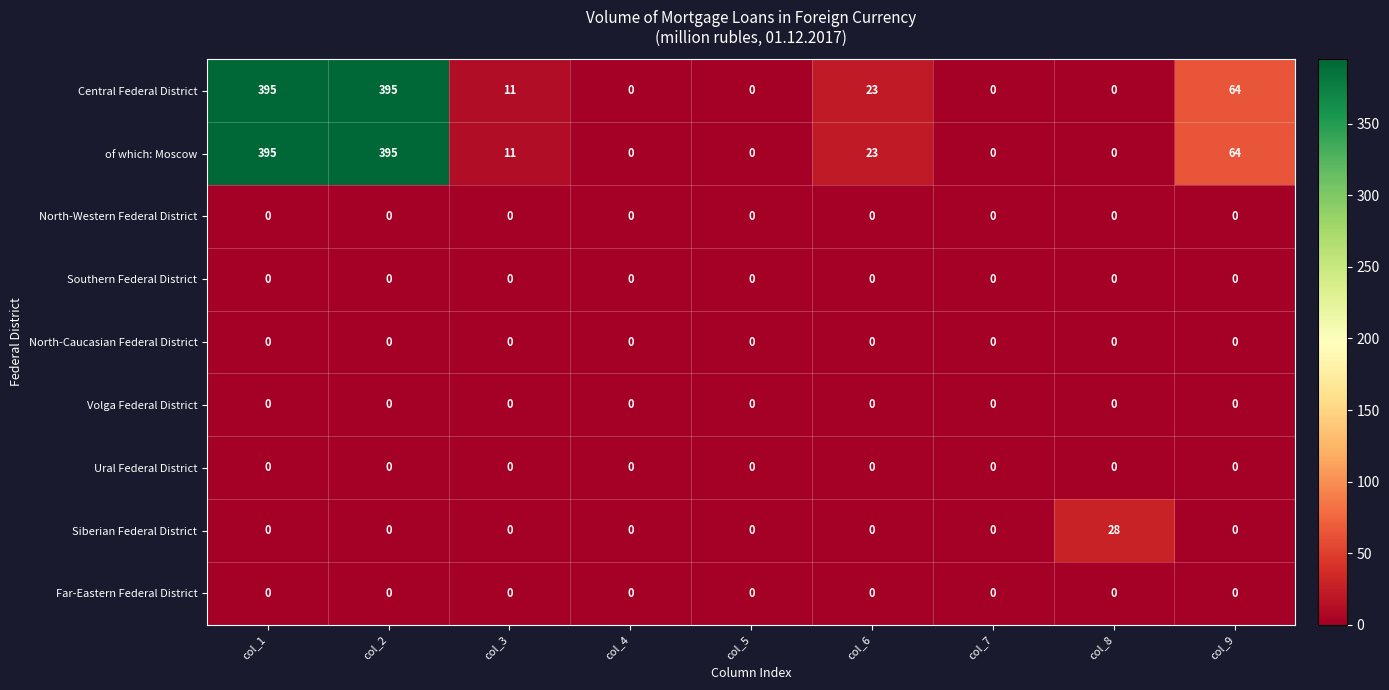

The value of North-Caucasian Federal District at col_6 is 0. True or false?

True